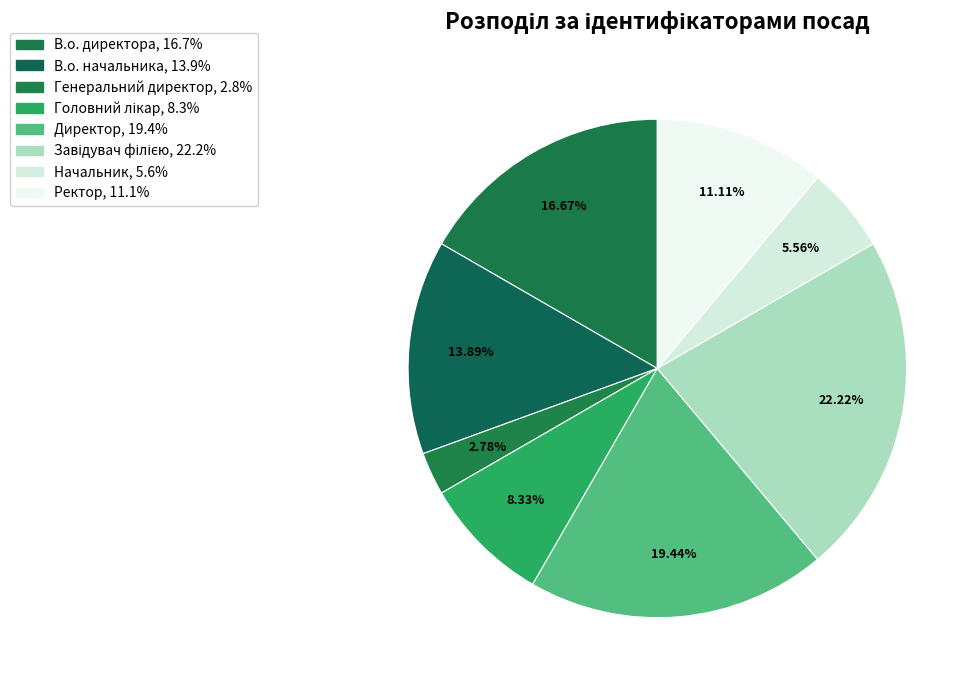

Is there a majority slice in this chart?

No